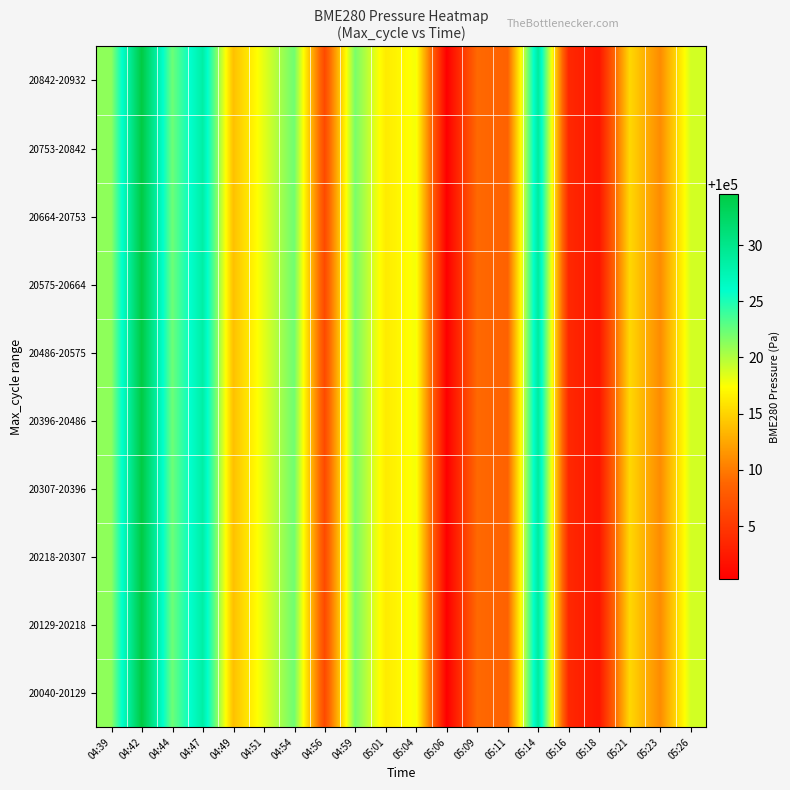

What is the total value across all series at 04:39?

1000211.6